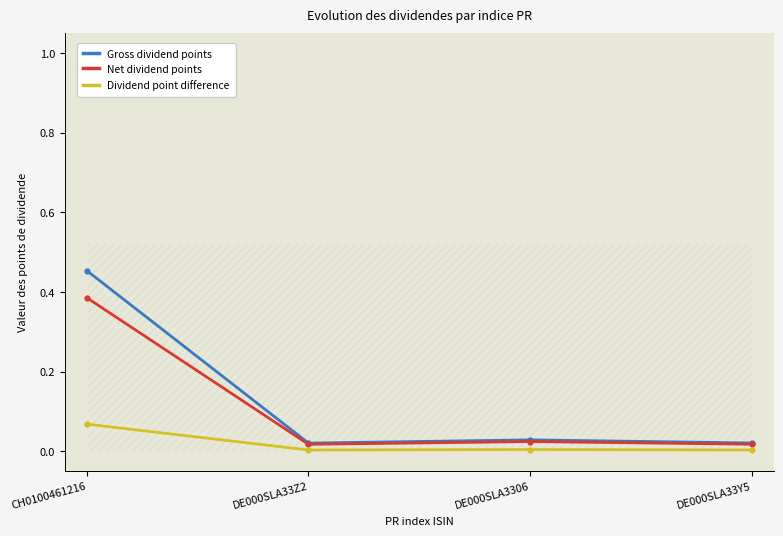

What are all the series names shown in the legend?

Gross dividend points, Net dividend points, Dividend point difference